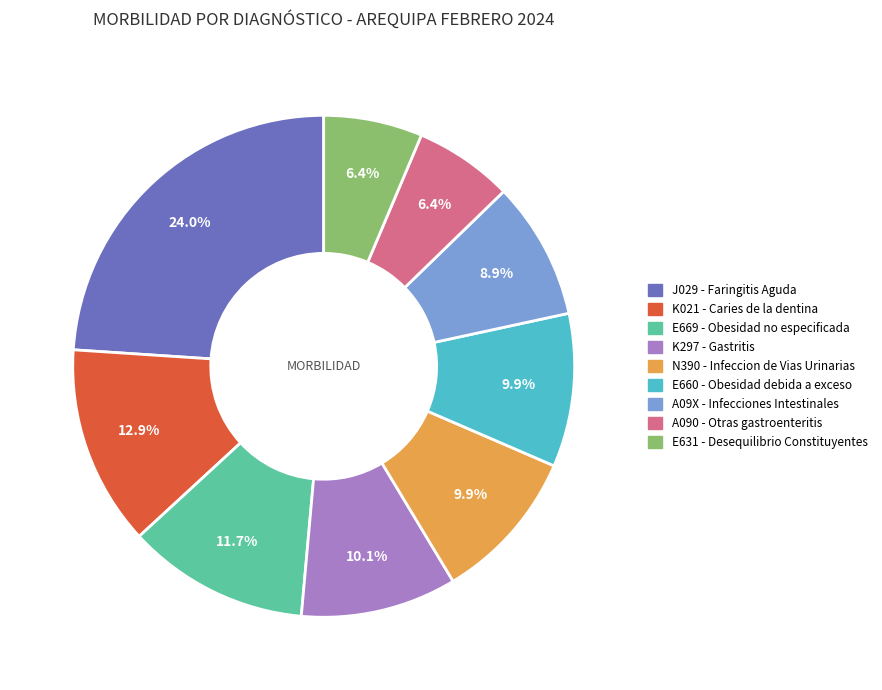

Which has a higher value, A090 - Otras gastroenteritis or N390 - Infeccion de Vias Urinarias?

N390 - Infeccion de Vias Urinarias